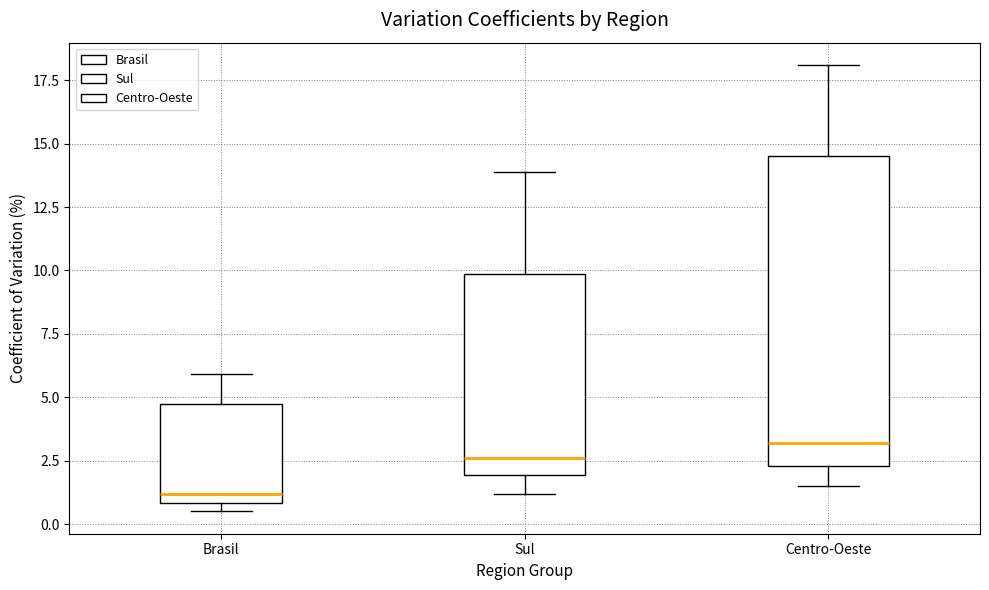

Which box's median line is the highest?

Centro-Oeste